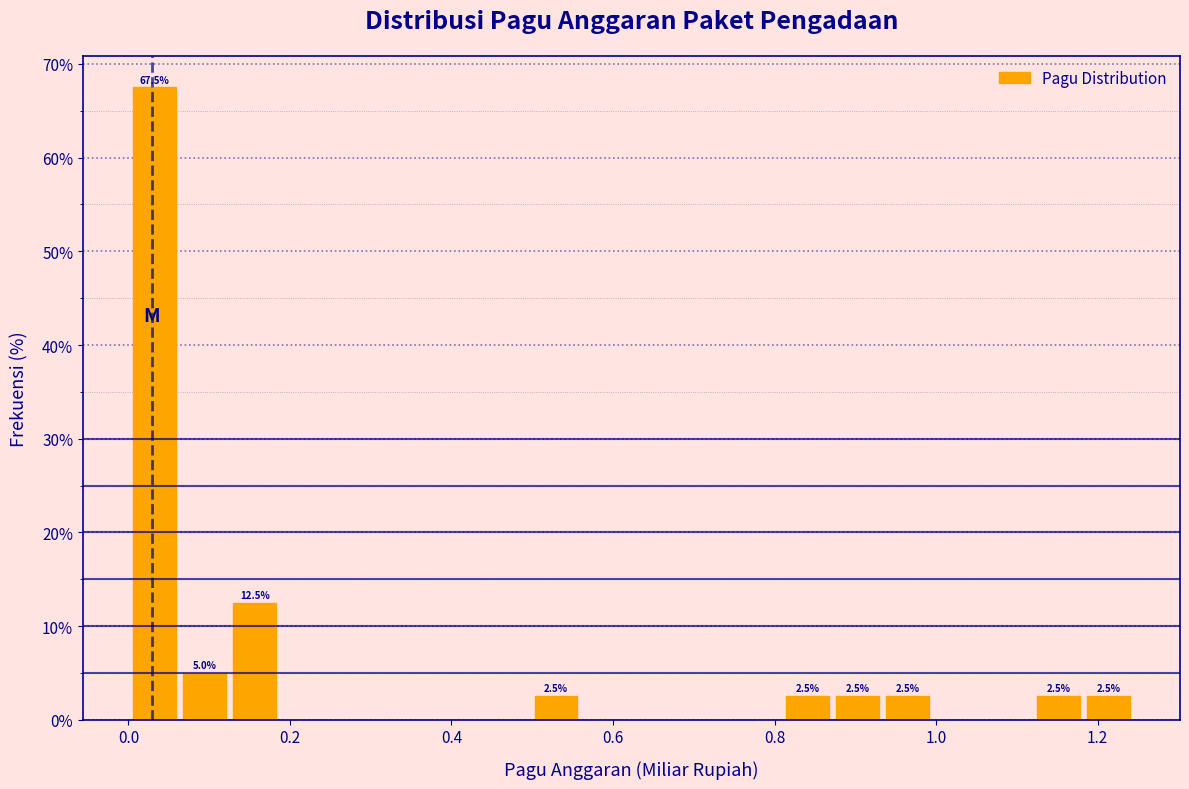

Around what value on the x-axis is the tallest bar? Give the approximate position of its centre, as read against the axis.

0.04